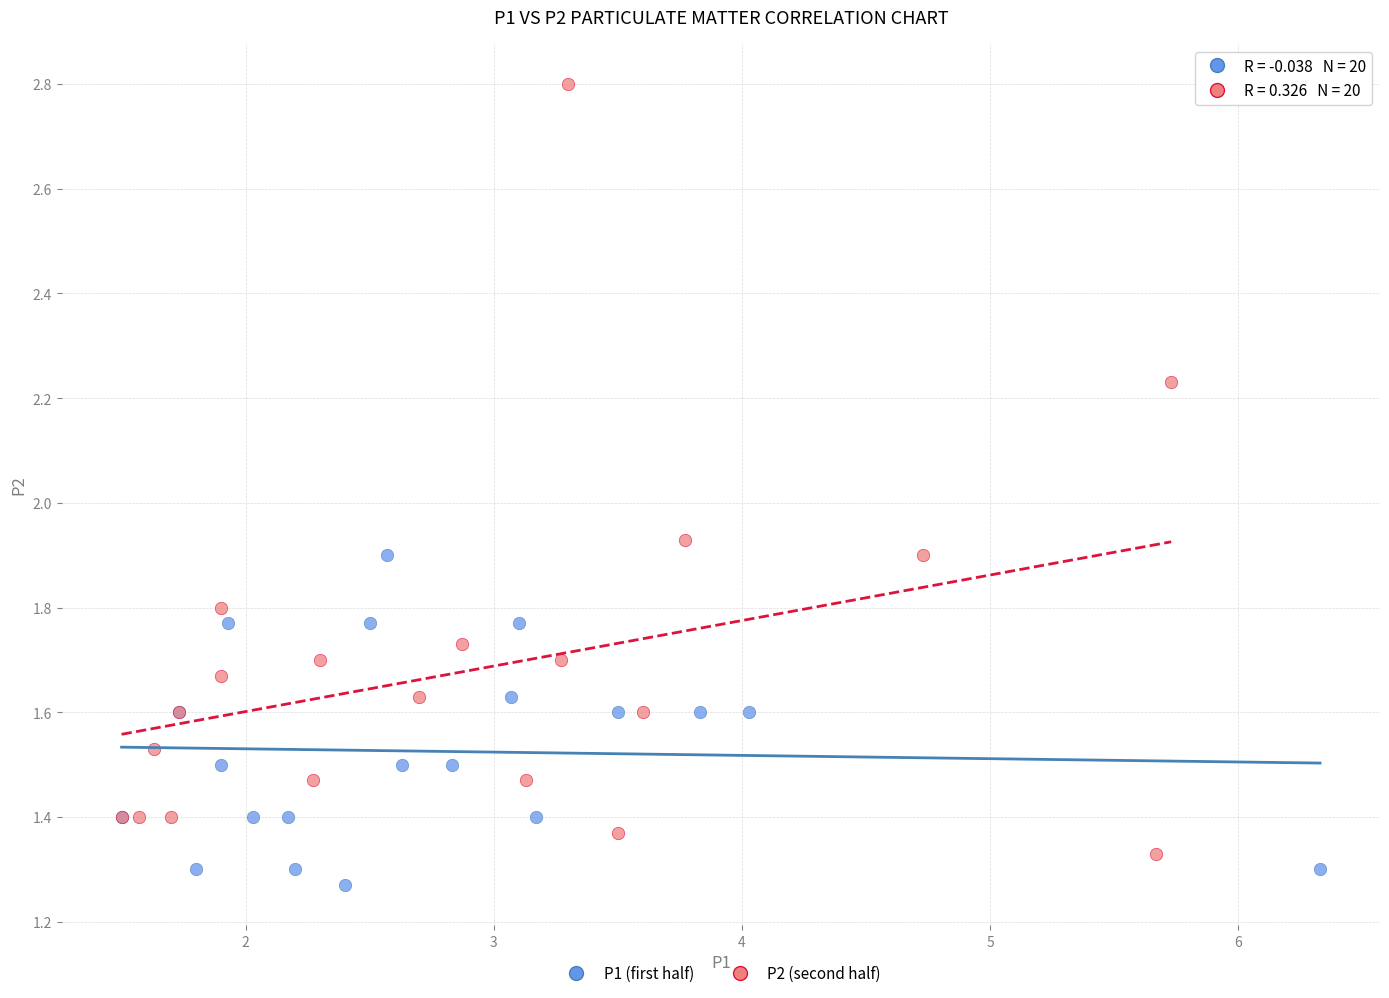

Which series has the largest Y range (max minus min)?

P2 (second half)